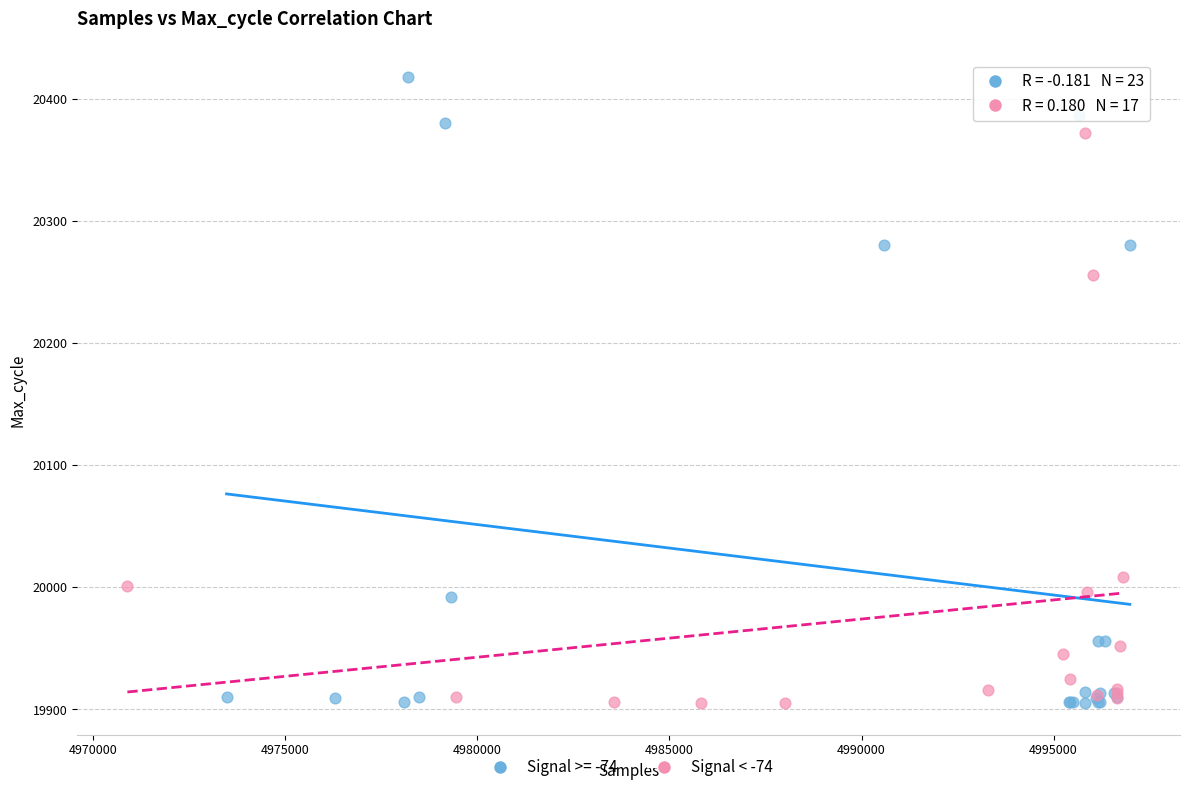

Which series reaches the maximum Y coordinate?

Signal >= -74